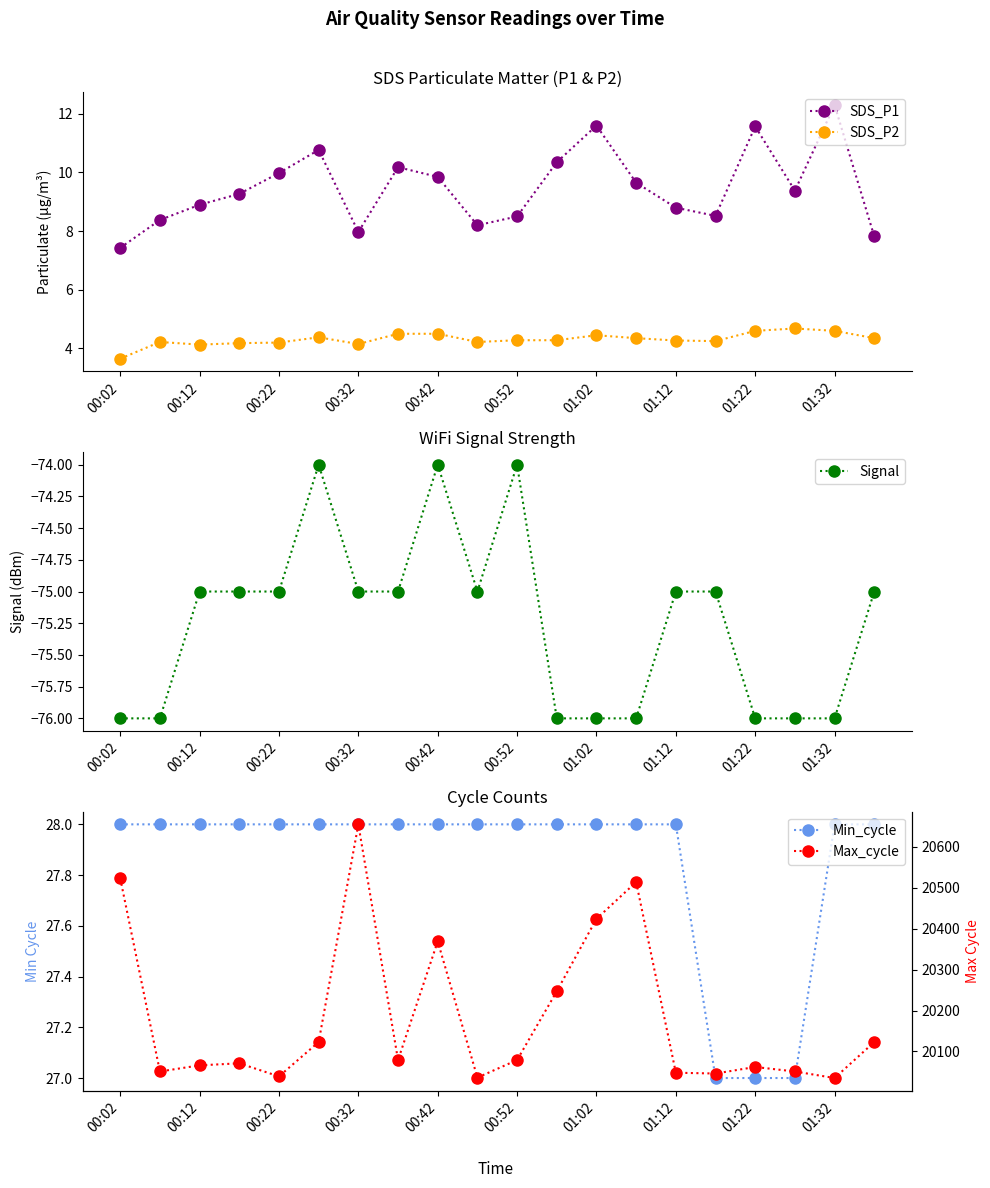

True or false: SDS_P1 has more than 1 points higher than both neighbors.

True